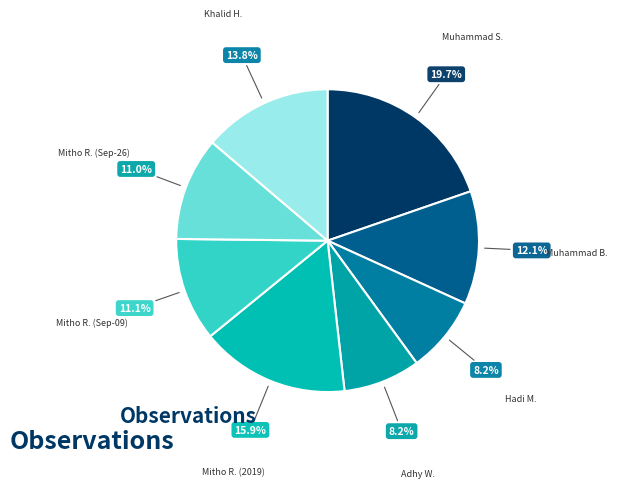

What is the ratio of the value at Mitho R. (2019) to the value at Mitho R. (Sep-09)?

1.4